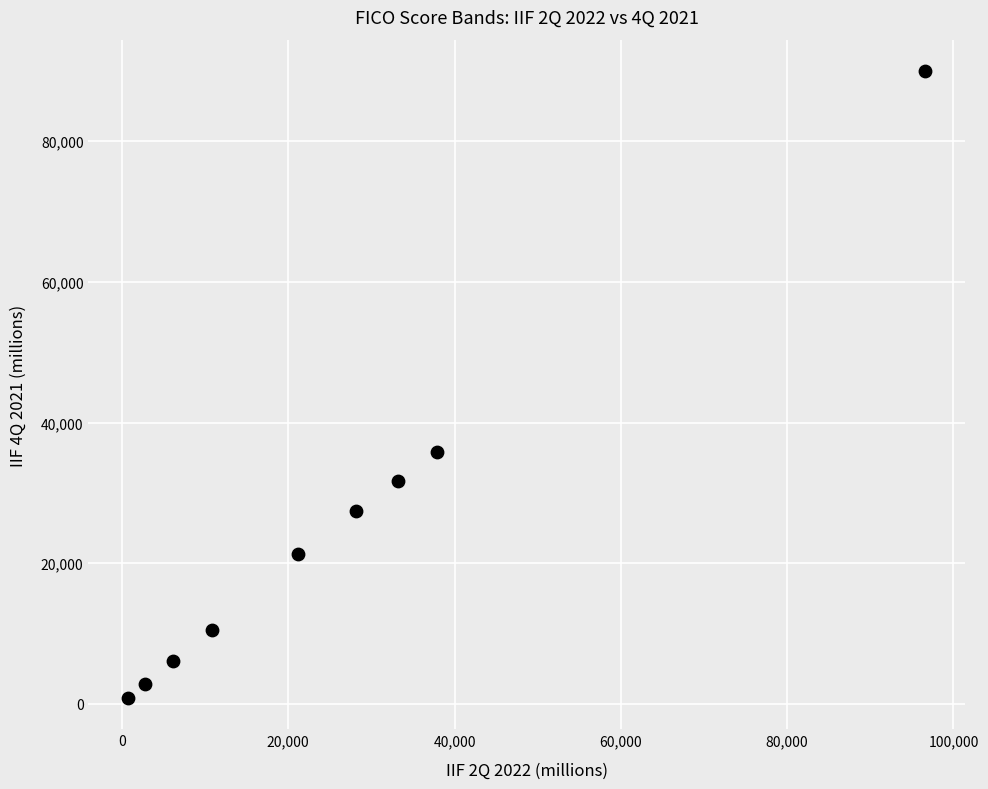

What is the average Y value?

25168